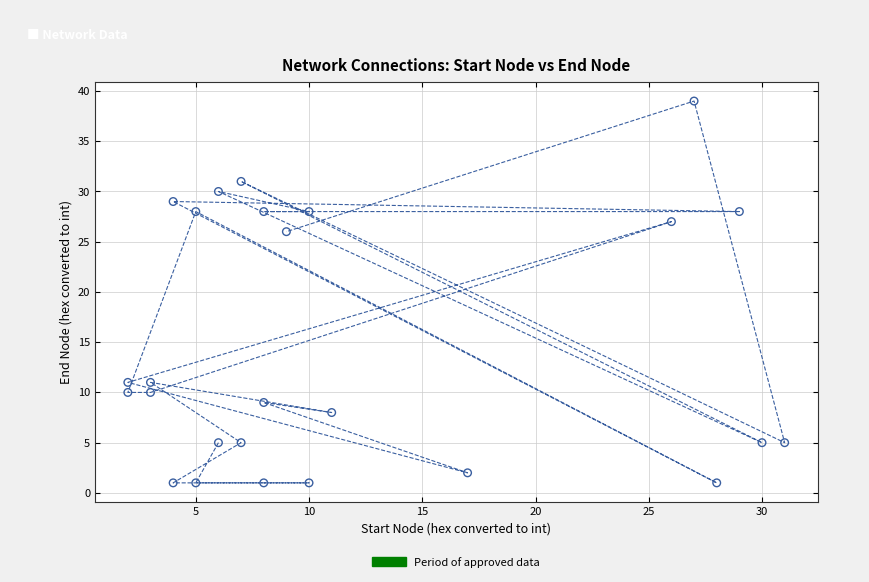

What is the range of X values (max minus min)?

29